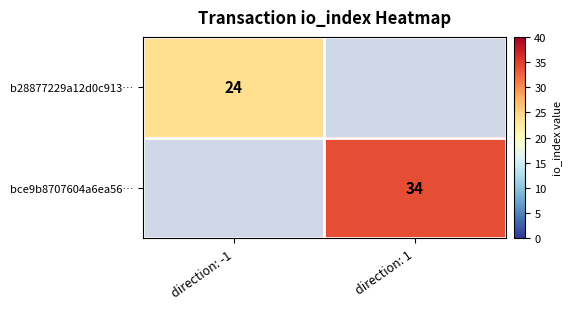

Which label corresponds to the largest value in the chart?

direction: 1